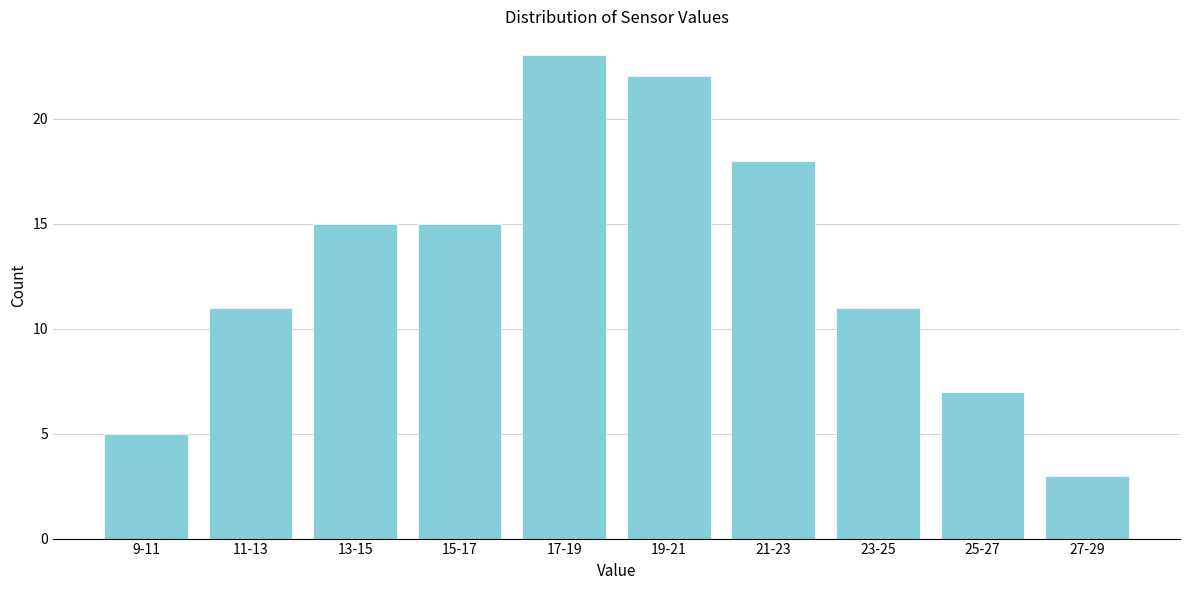

Reading left to right, what are all the values shown in this chart?

5	11	15	15	23	22	18	11	7	3